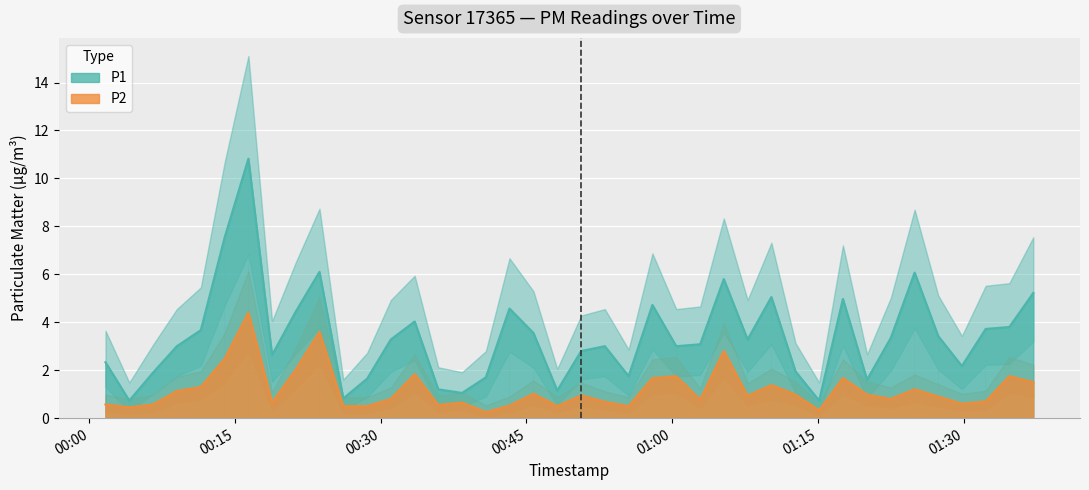

What is the value of the P2 bar at the 8th from the left?

0.7